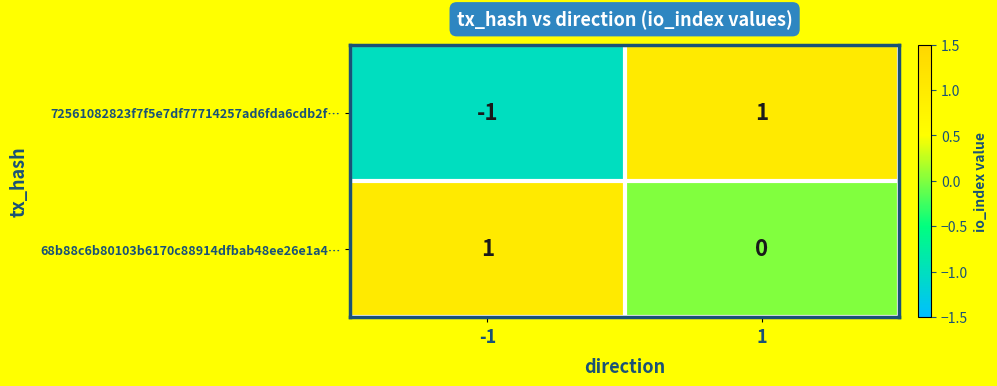

Rank the categories by 68b88c6b80103b6170c88914dfbab48ee26e1a4… value from lowest to highest.

1, -1